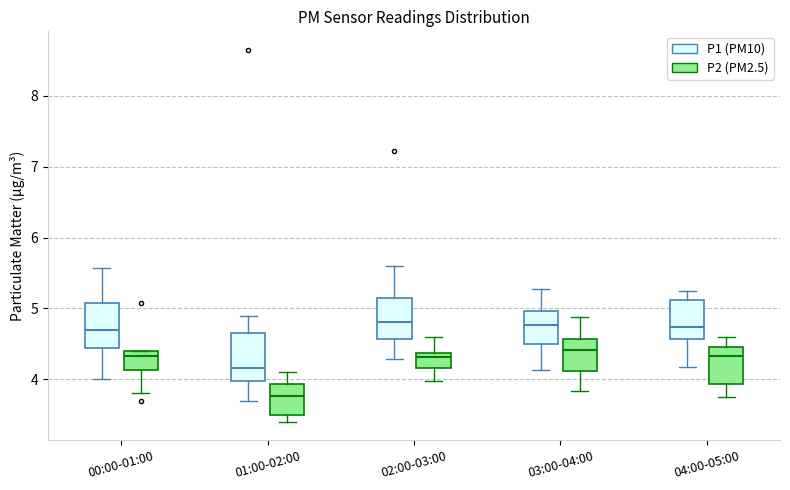

Reading left to right, read every box against the y-axis: the position of its median line, the range the box covers, and the ends of its whiskers. The values are not printed on the chart, so give them approximately, as read against the axis.

00:00-01:00 (P1 (PM10)): median 4.7, box 4.4 to 5.1, whiskers 4.0 to 5.6
00:00-01:00 (P2 (PM2.5)): median 4.3, box 4.1 to 4.4, whiskers 3.8 to 4.4
01:00-02:00 (P1 (PM10)): median 4.2, box 4.0 to 4.7, whiskers 3.7 to 4.9
01:00-02:00 (P2 (PM2.5)): median 3.8, box 3.5 to 3.9, whiskers 3.4 to 4.1
02:00-03:00 (P1 (PM10)): median 4.8, box 4.6 to 5.2, whiskers 4.3 to 5.6
02:00-03:00 (P2 (PM2.5)): median 4.3, box 4.2 to 4.4, whiskers 4.0 to 4.6
03:00-04:00 (P1 (PM10)): median 4.8, box 4.5 to 5.0, whiskers 4.1 to 5.3
03:00-04:00 (P2 (PM2.5)): median 4.4, box 4.1 to 4.6, whiskers 3.8 to 4.9
04:00-05:00 (P1 (PM10)): median 4.7, box 4.6 to 5.1, whiskers 4.2 to 5.3
04:00-05:00 (P2 (PM2.5)): median 4.3, box 3.9 to 4.5, whiskers 3.8 to 4.6